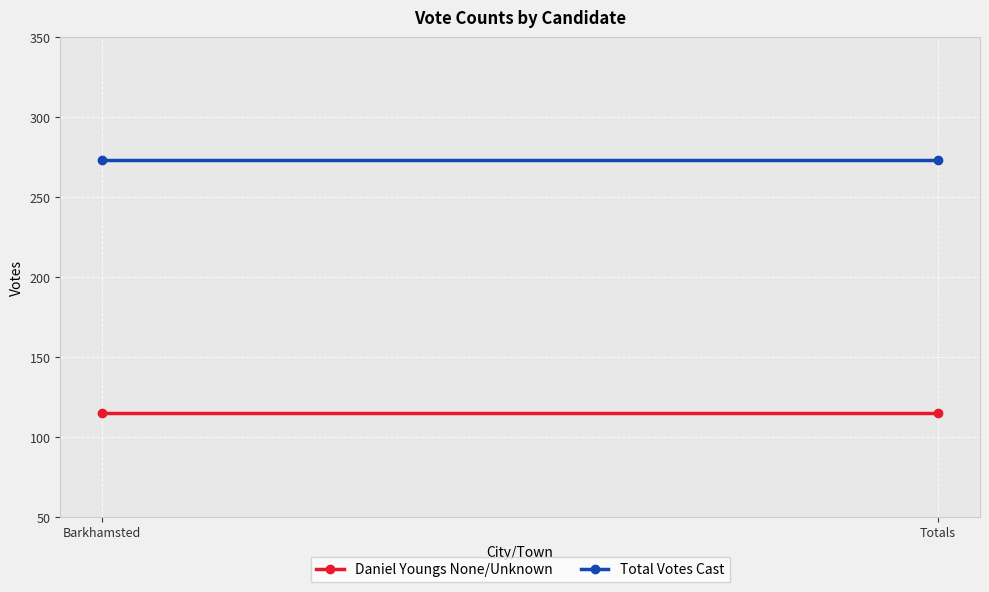

The Total Votes Cast series shows 273 at Barkhamsted. True or false?

True